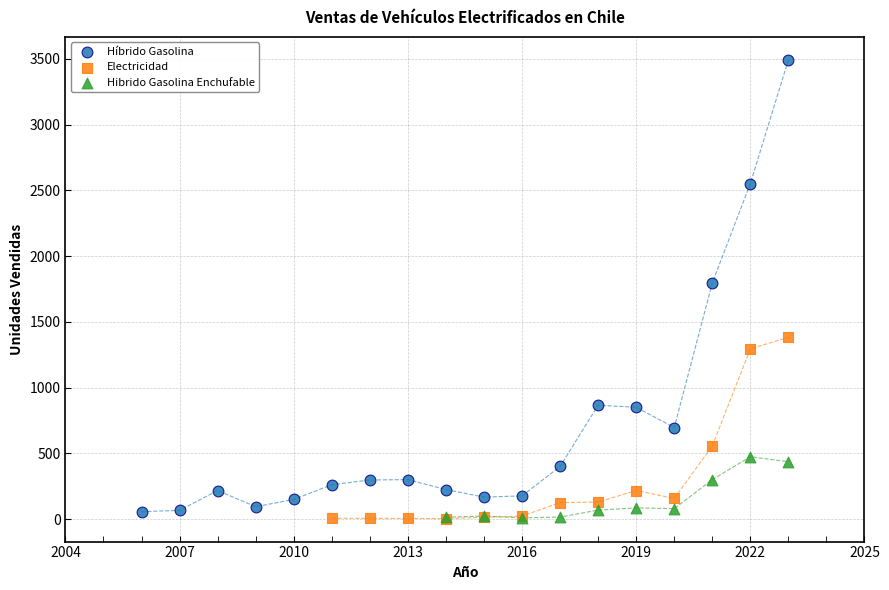

Which series reaches the maximum Y coordinate?

Híbrido Gasolina